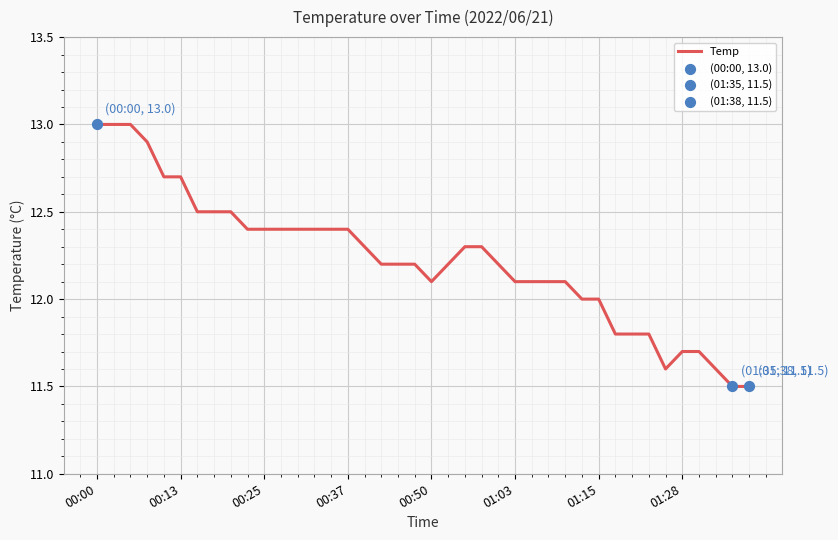

What is the difference between the maximum and minimum values?

1.5